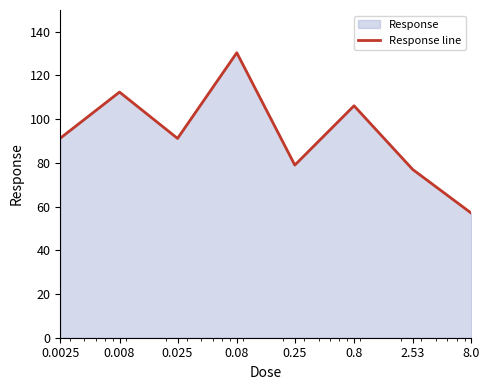

What is the label of the 6th point from the left?

0.8